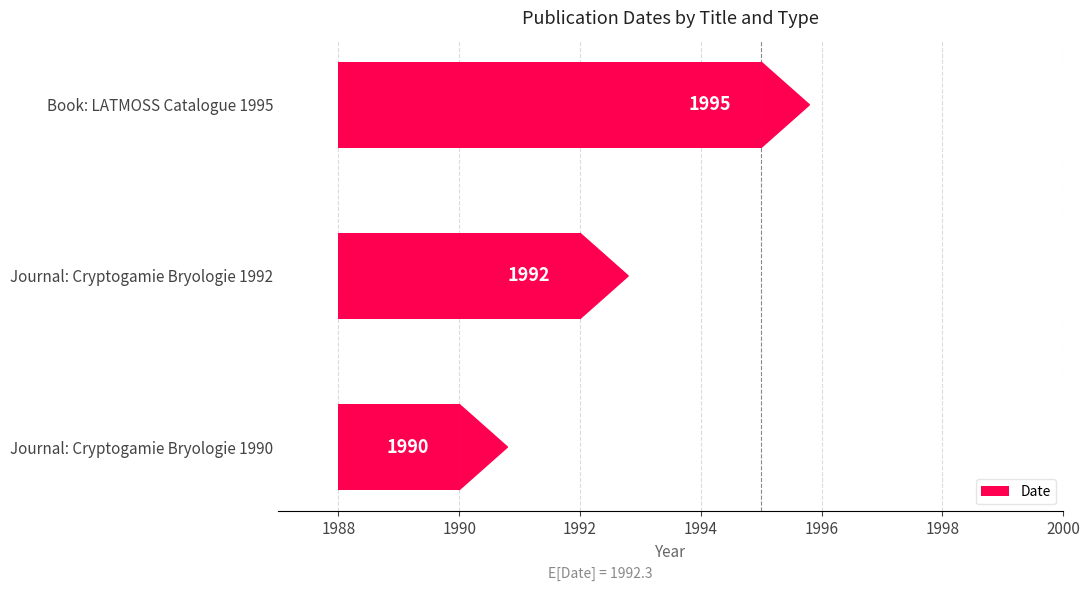

What is the difference between the maximum and minimum values?

5